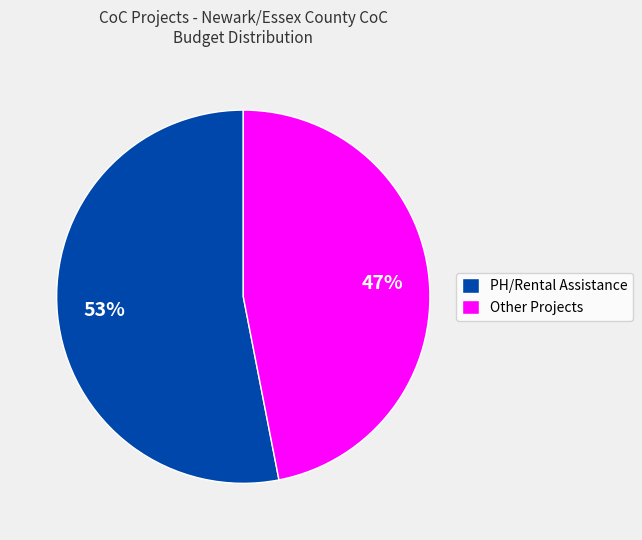

What percentage is the Other Projects slice, to the nearest percent?

47%